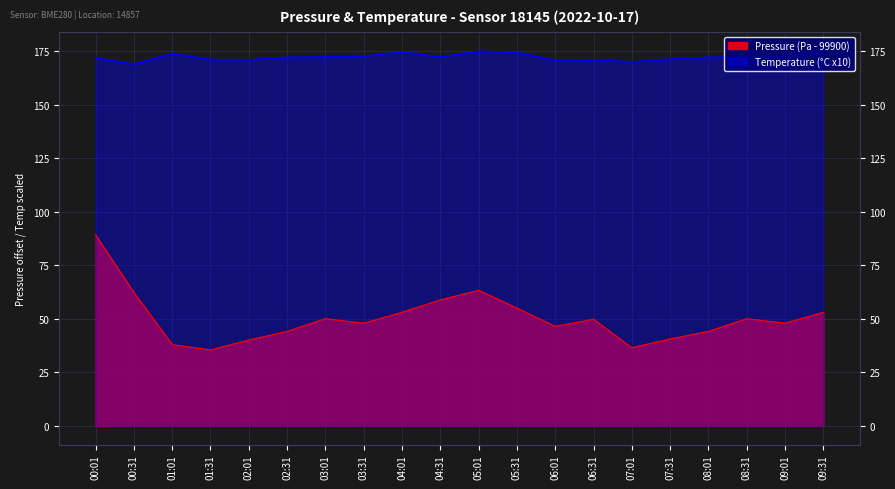

The pressure series shows 15.7 at 07:01. True or false?

False